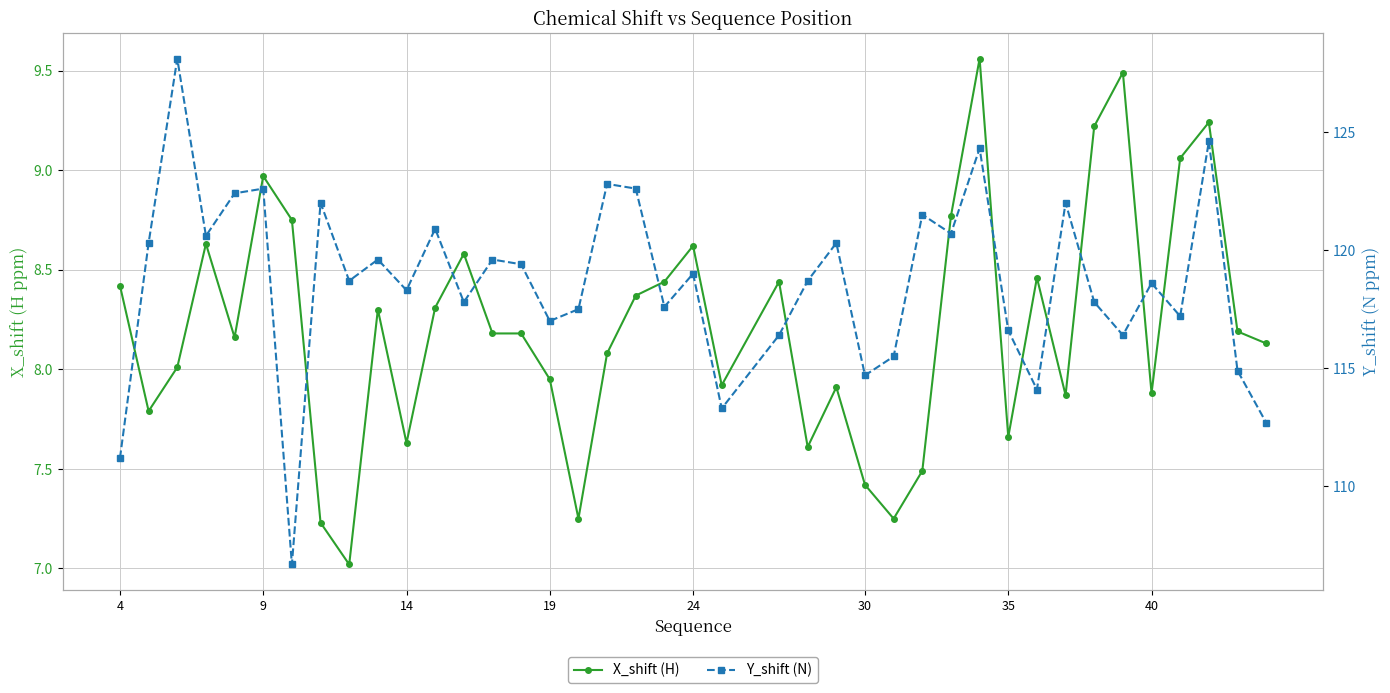

What is the average value of the X_shift (H) series?

8.2